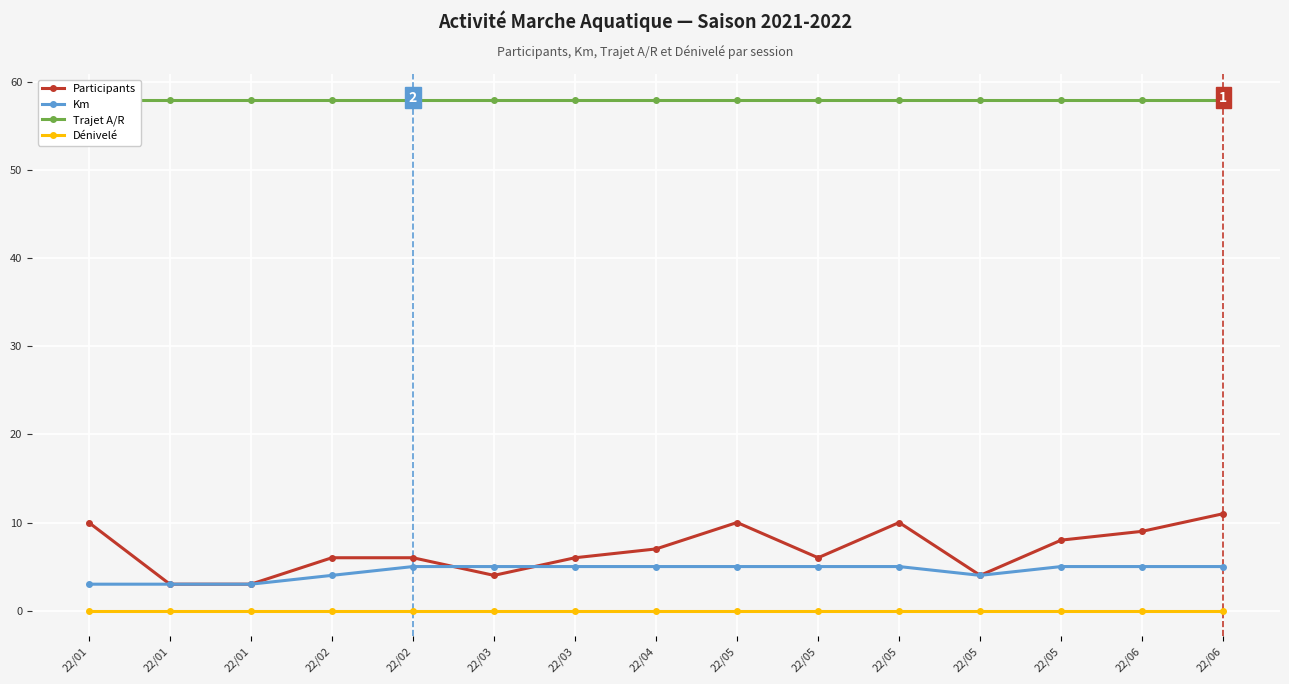

Is the value of Km at 22/03 greater than the value of Participants at 22/02?

No